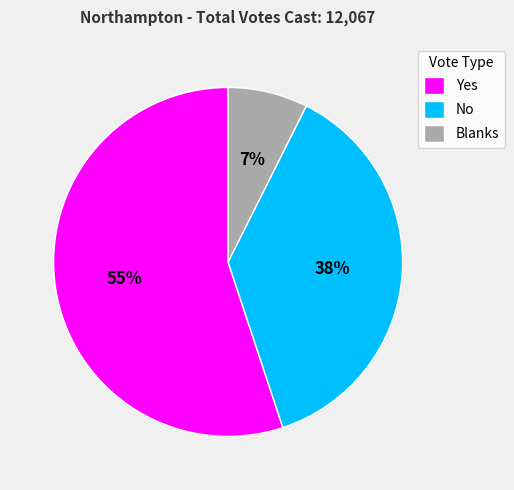

To the nearest percent, what is the combined percentage of Blanks and No?

45%